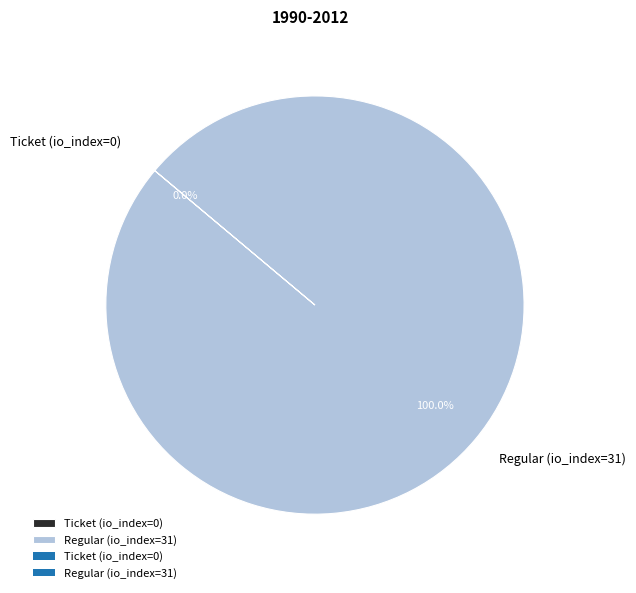

Which has a higher value, Regular (io_index=31) or Ticket (io_index=0)?

Regular (io_index=31)